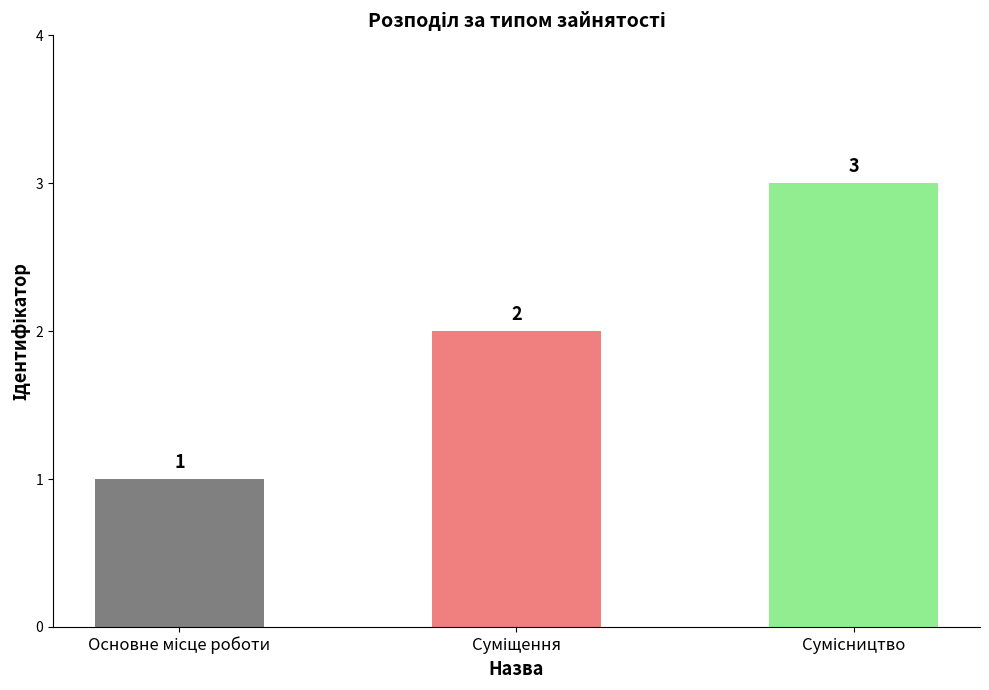

What is the greatest value displayed?

3